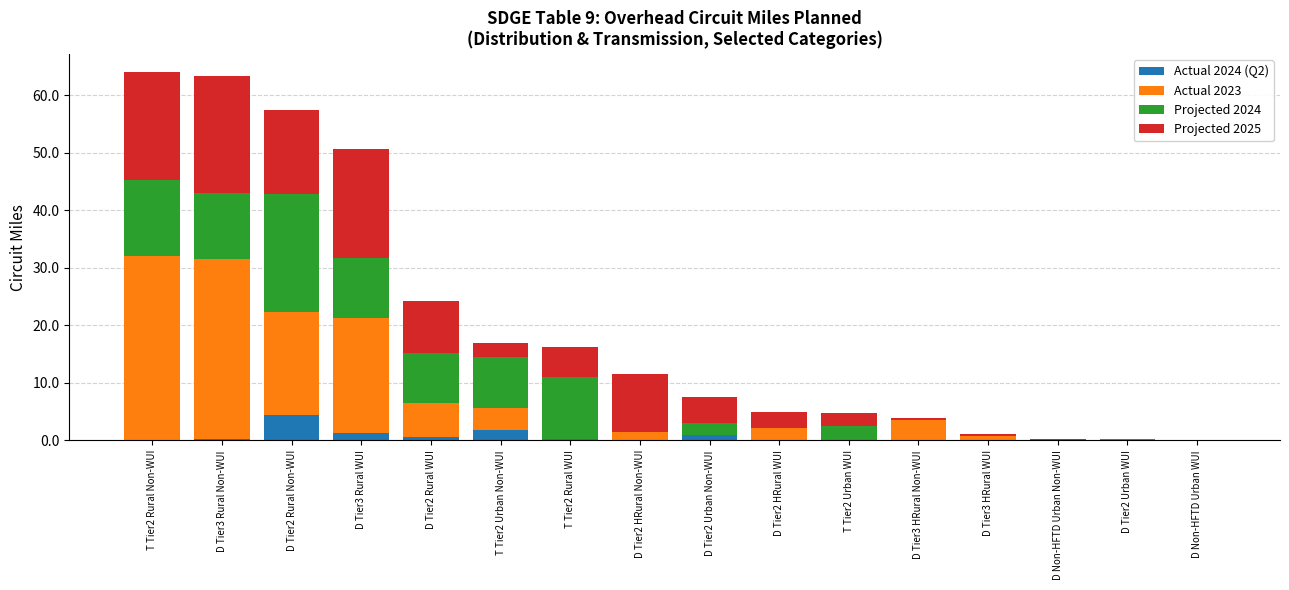

Are the bars grouped side by side (vs. stacked)?

No